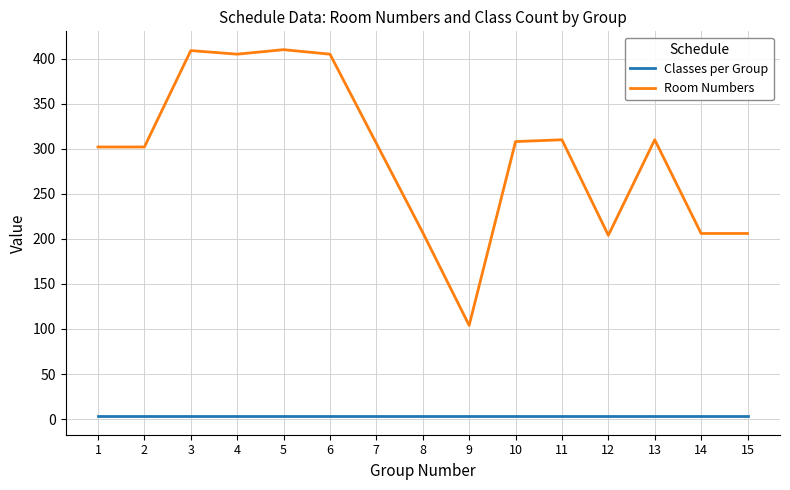

List the series in order of their overall mean, highest first.

Room Numbers, Classes per Group